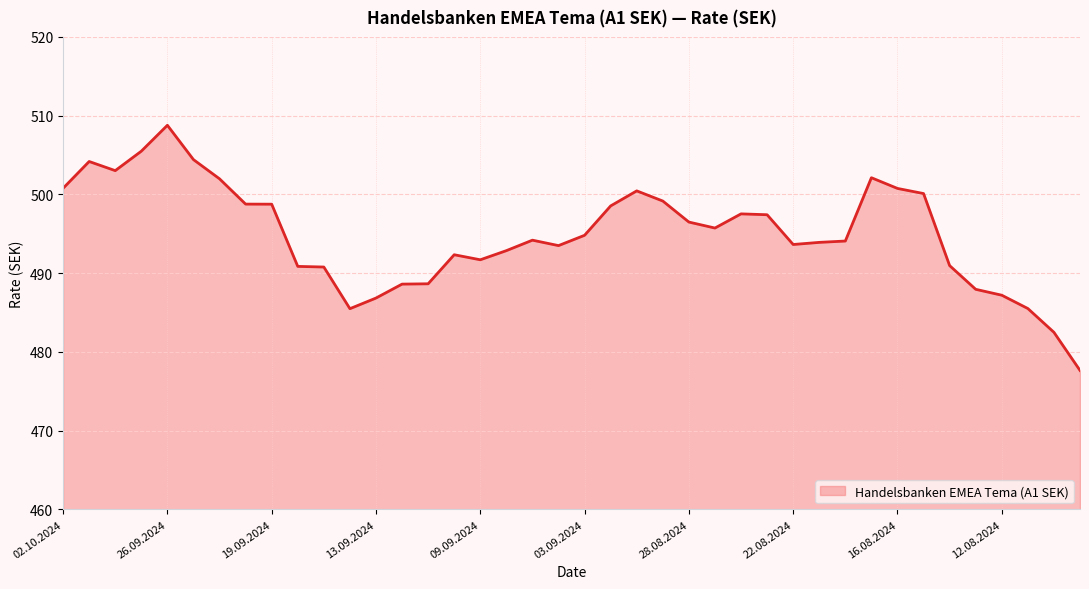

What is the difference between the maximum and minimum values?

31.1